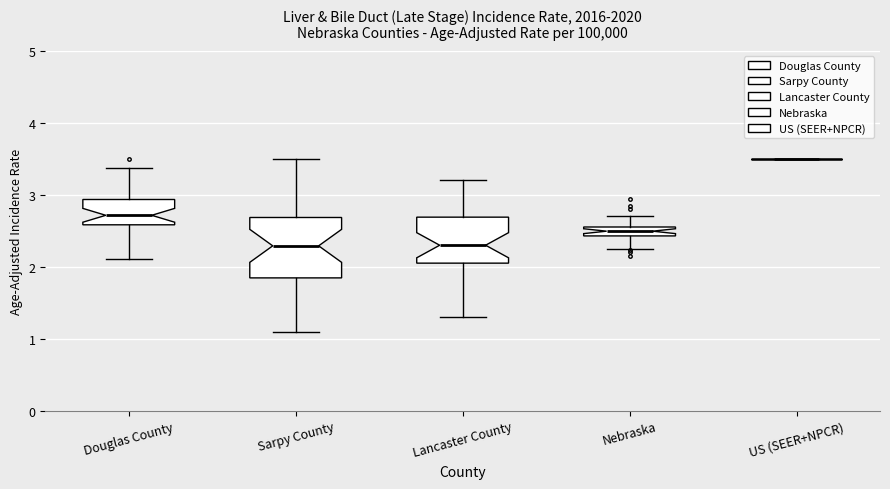

Comparing the boxes themselves (not the whiskers), which one is the tallest?

Sarpy County